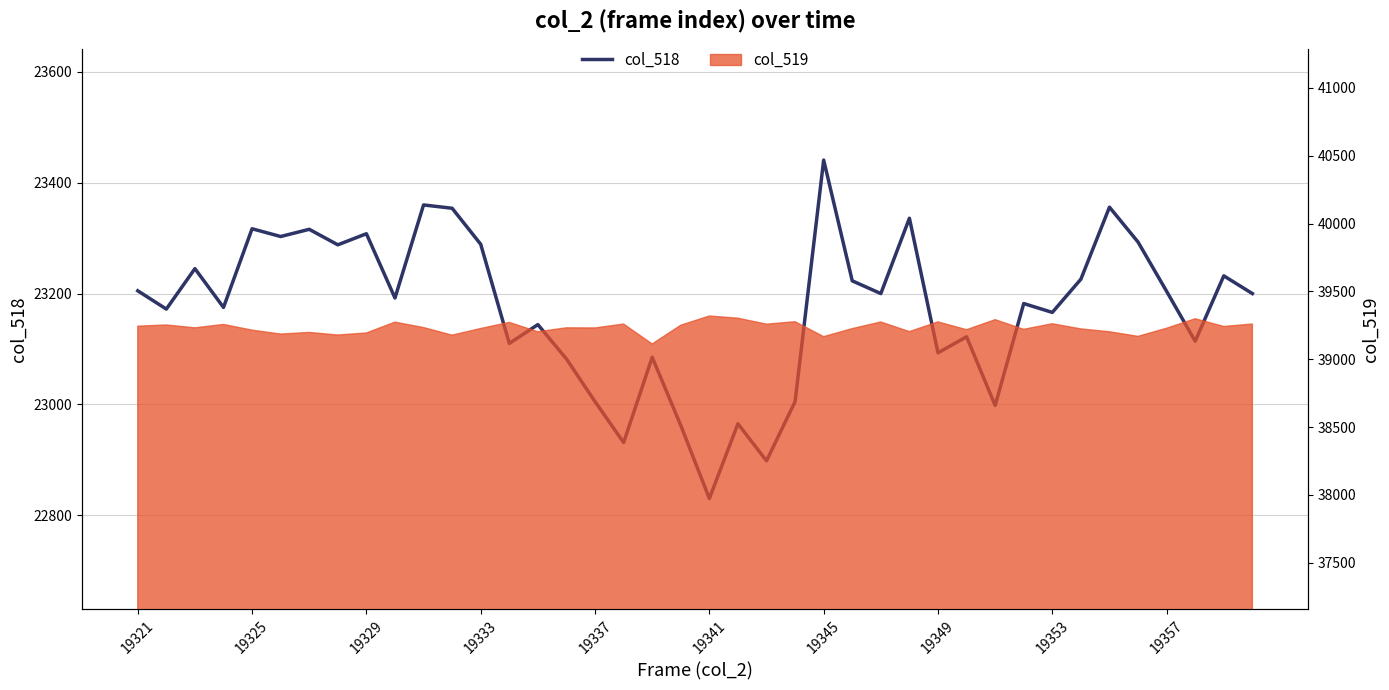

How many interior local valleys (lower than both neighbors) does the data have?

14